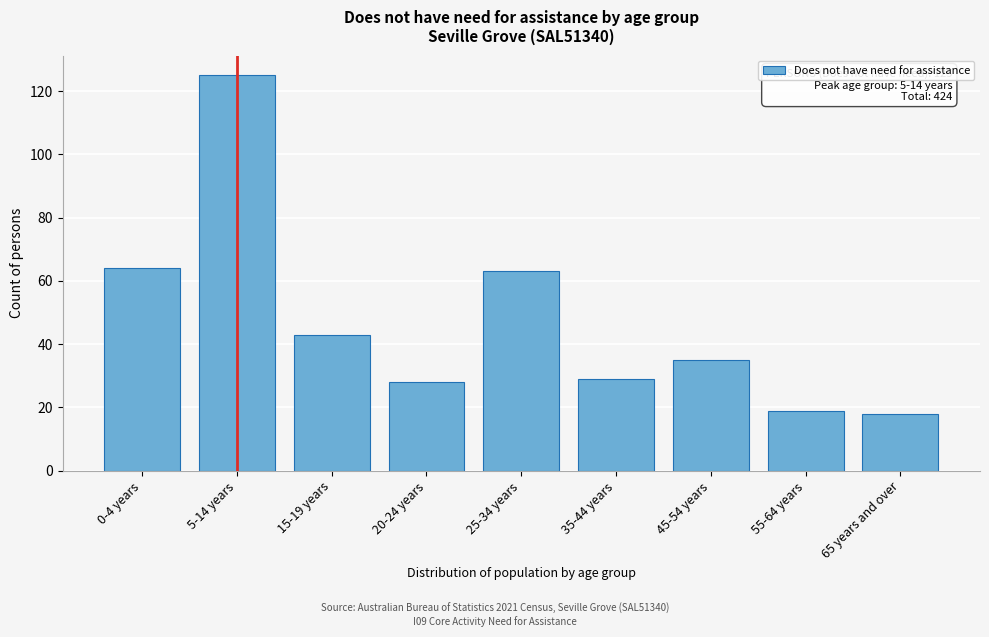

Reading left to right, transcribe all the data shown in this chart.

64	125	43	28	63	29	35	19	18